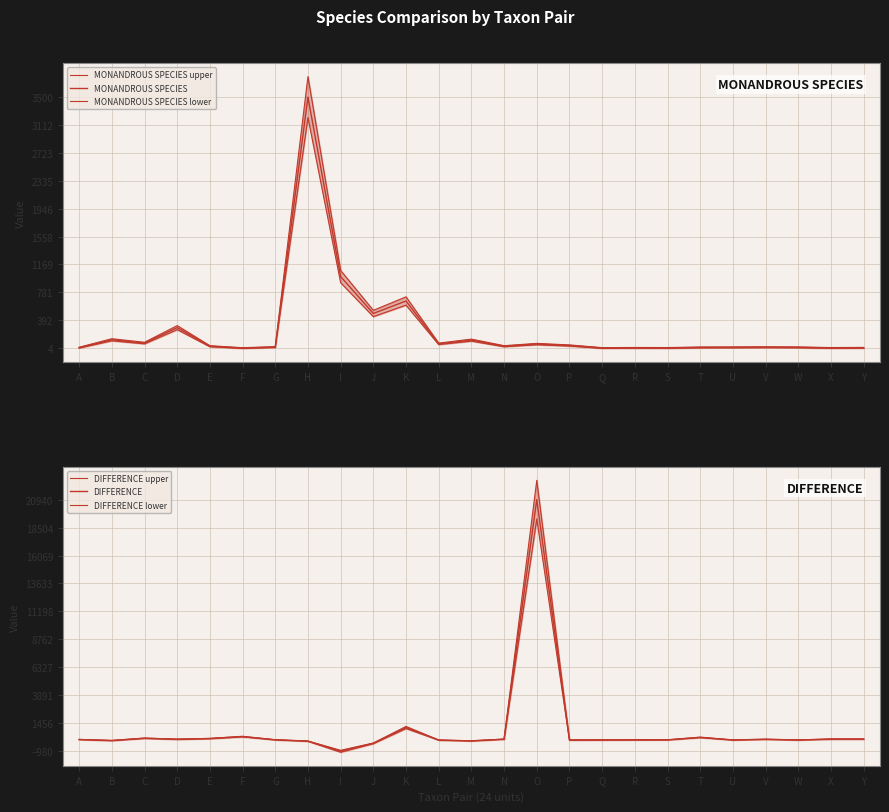

In MONANDROUS SPECIES upper, how many points are lower than both neighbors (excluding endpoints)?

8